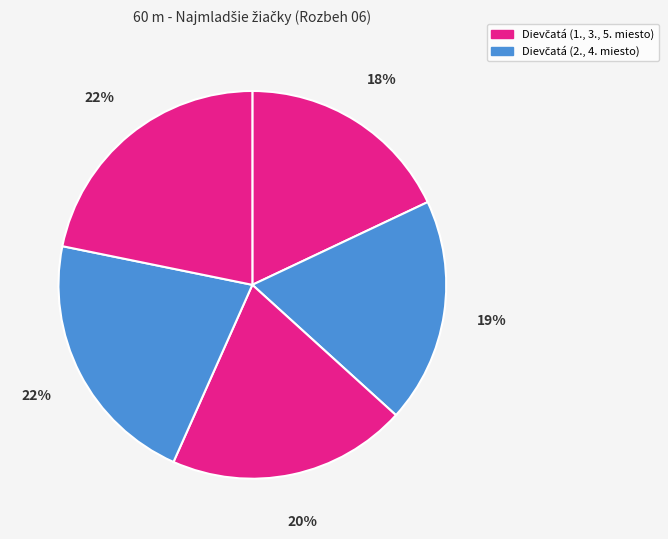

Rank the categories by value from highest to lowest.

Mutkovičová Amia, Babjaková Veronika, Jankechová Laura, Zahorcová Lujza, Koyšová Adela